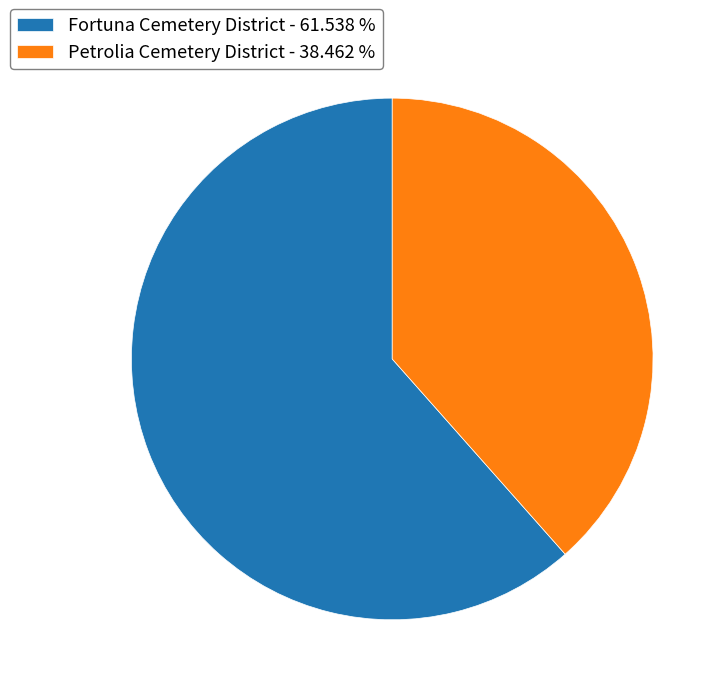

Is there any slice that represents more than half of the pie?

Yes